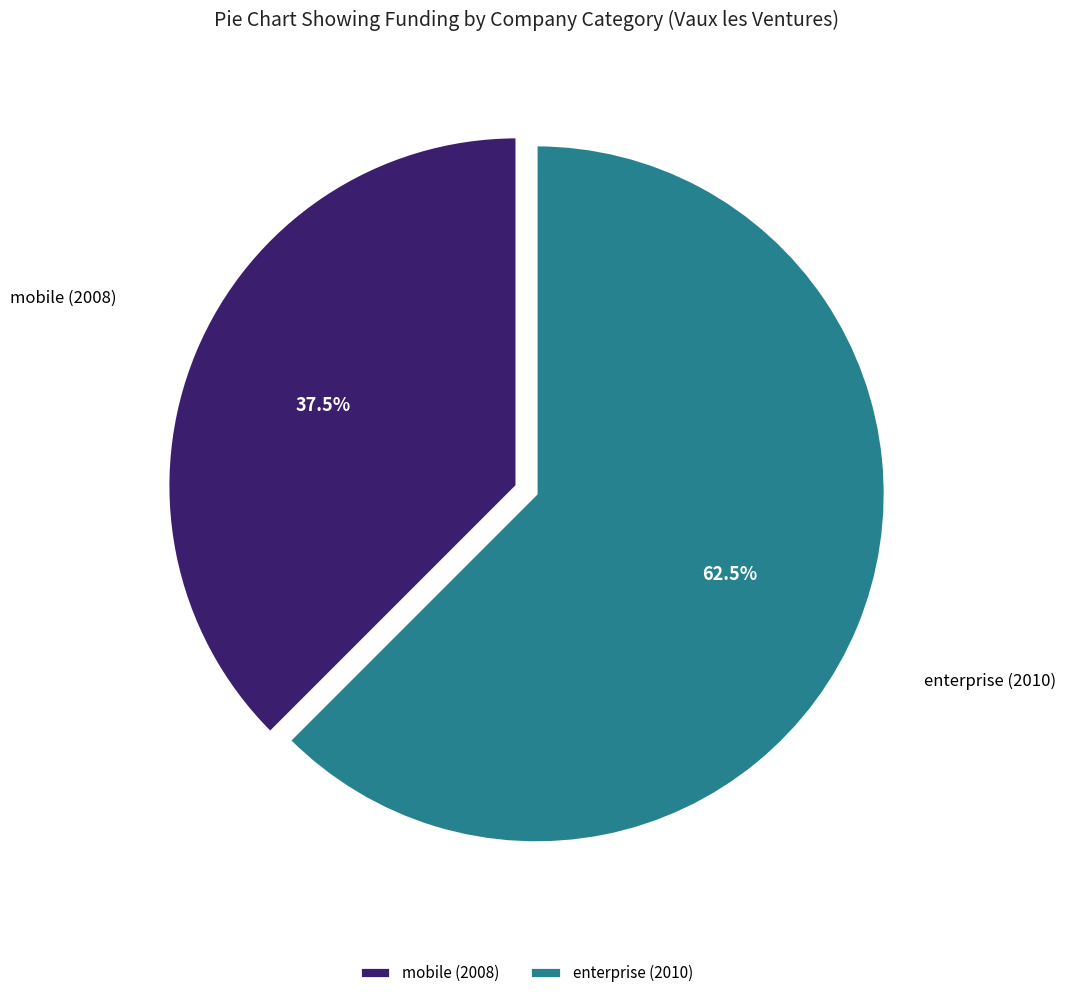

Between enterprise (2010) and mobile (2008), which is larger?

enterprise (2010)